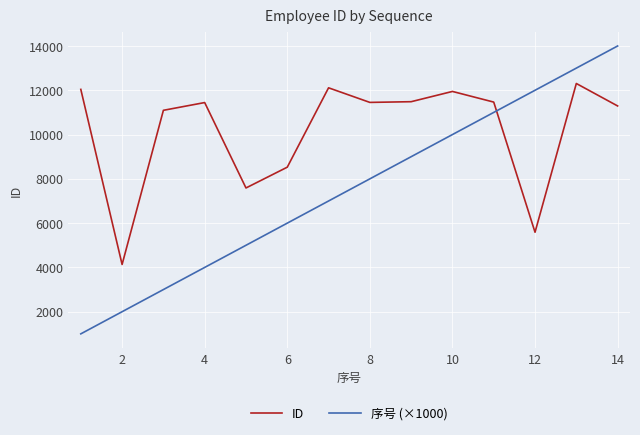

Which series has the largest total across all categories?

ID